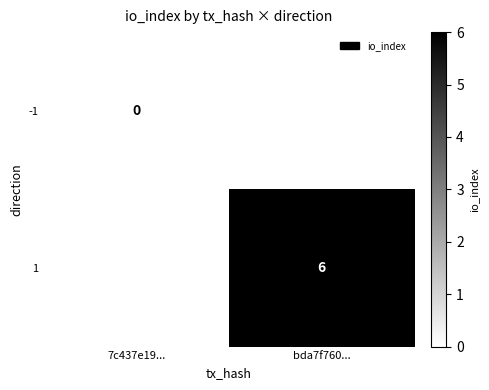

At how many categories does at least one series exceed 4?

1